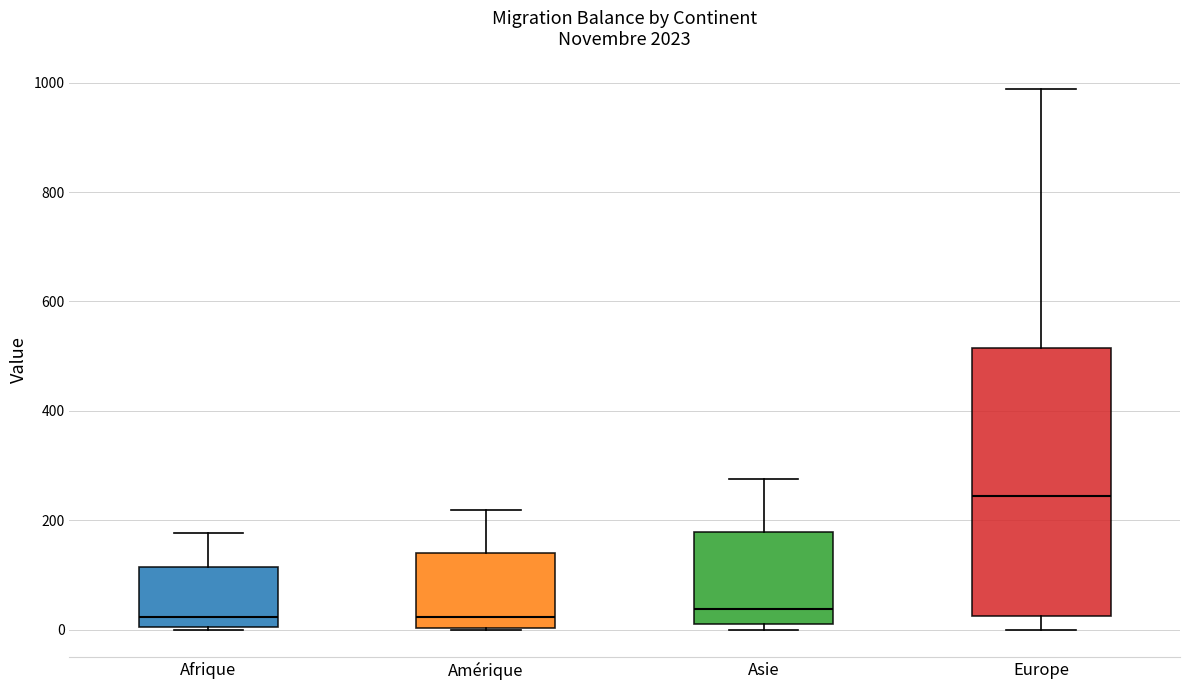

Reading left to right, transcribe this box plot: for each box, give where its median line is, the range the box spans, and where its two whiskers end, as read against the y-axis. The values are not printed on the chart, so give them approximately, as read against the axis.

Afrique: median 20, box 0 to 120, whiskers 0 to 180
Amérique: median 20, box 0 to 140, whiskers 0 to 220
Asie: median 40, box 20 to 180, whiskers 0 to 280
Europe: median 240, box 20 to 520, whiskers 0 to 980